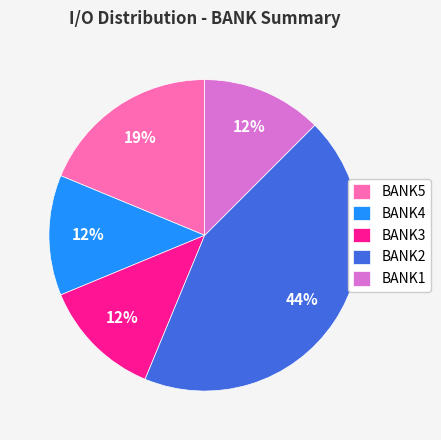

How many slices are in this pie chart?

5